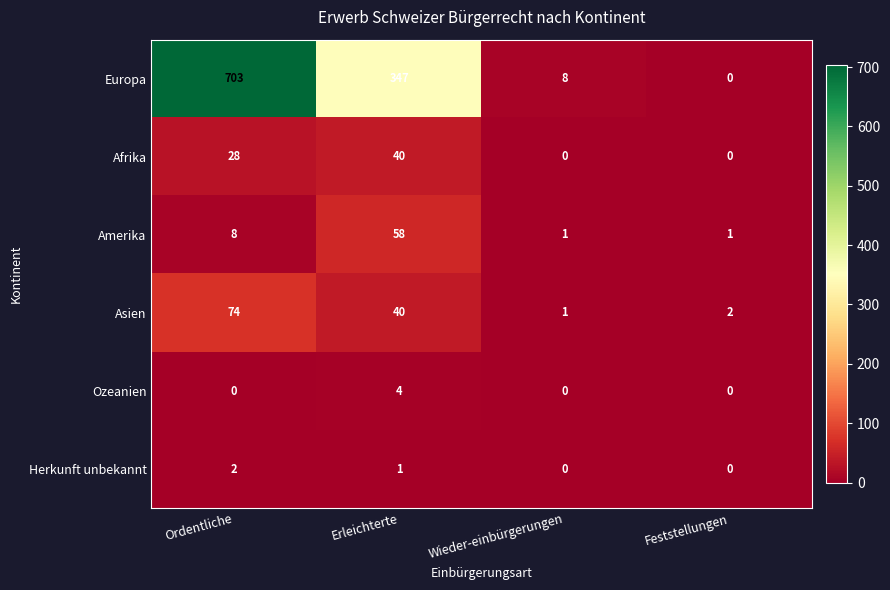

Which series changed the most between Ordentliche and Erleichterte?

Europa